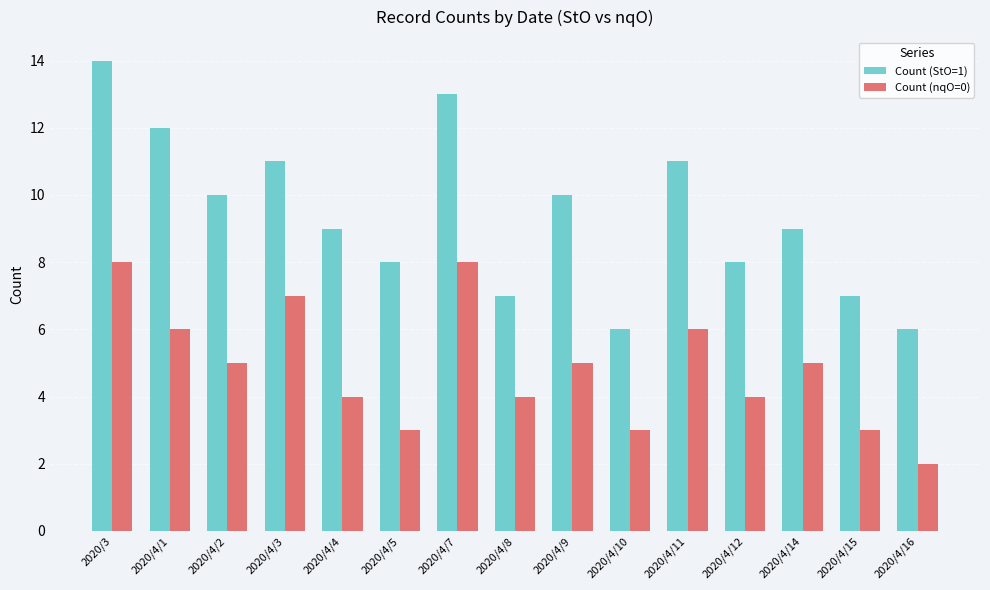

Are the bars horizontal?

No